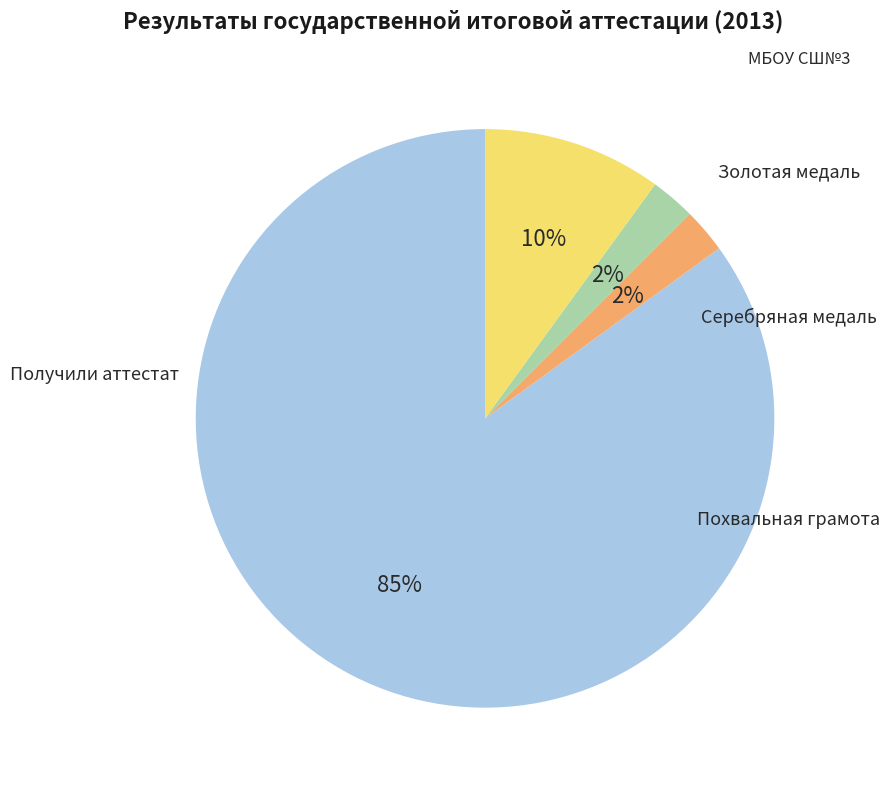

To the nearest percent, what is the difference between the Похвальная грамота and Золотая медаль slice percentages?

8%